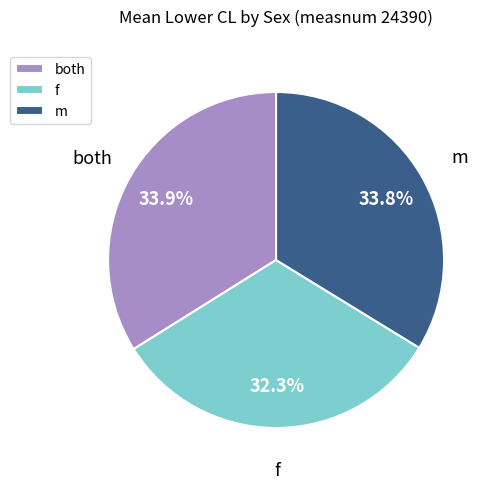

Count the number of slices in the pie.

3